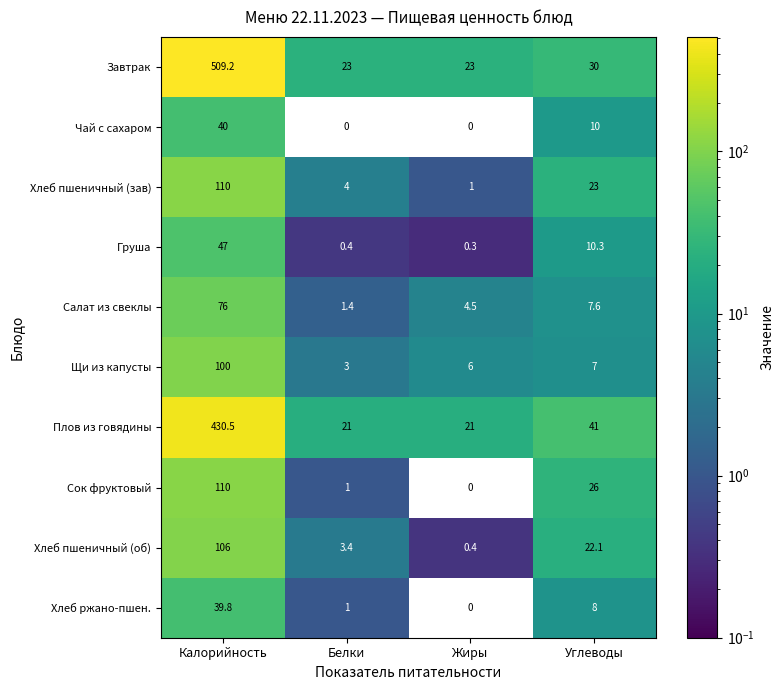

Which series has the widest spread of values?

Завтрак